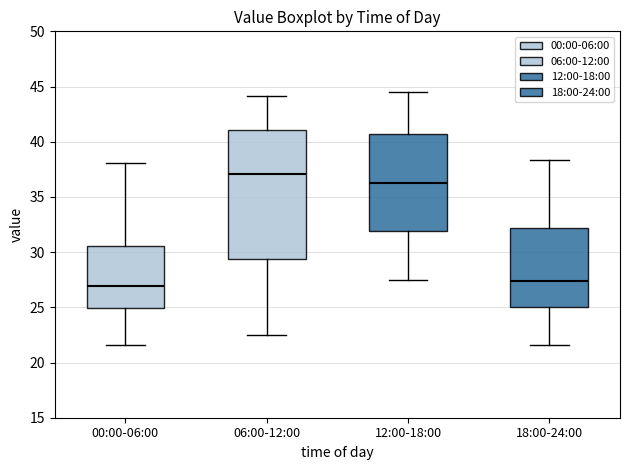

Comparing the boxes themselves (not the whiskers), which one is the tallest?

06:00-12:00